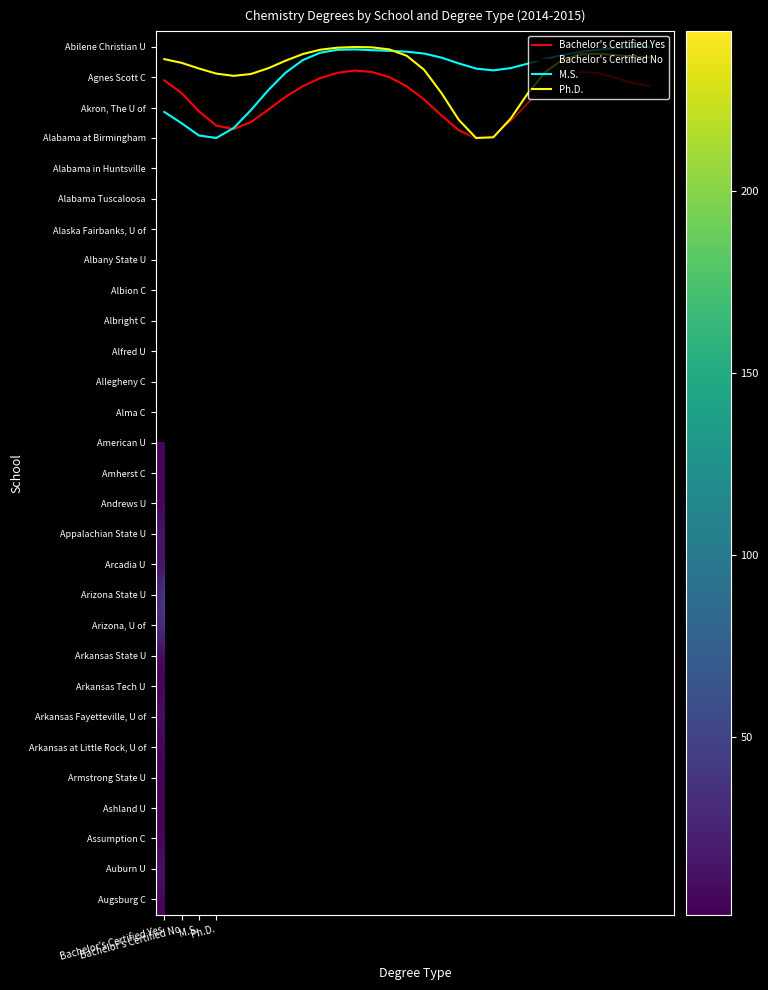

Where is Andrews U nearest to the value 4?

Bachelor's Certified Yes